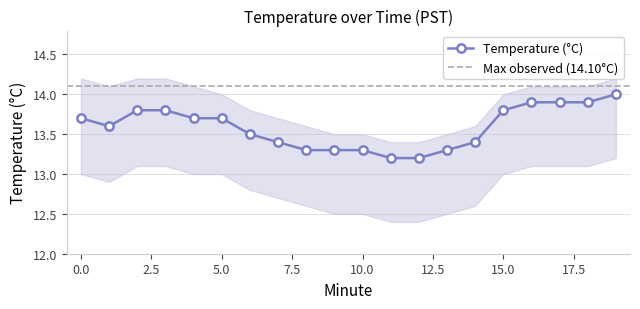

What is the value of the 13th point from the left?

13.2